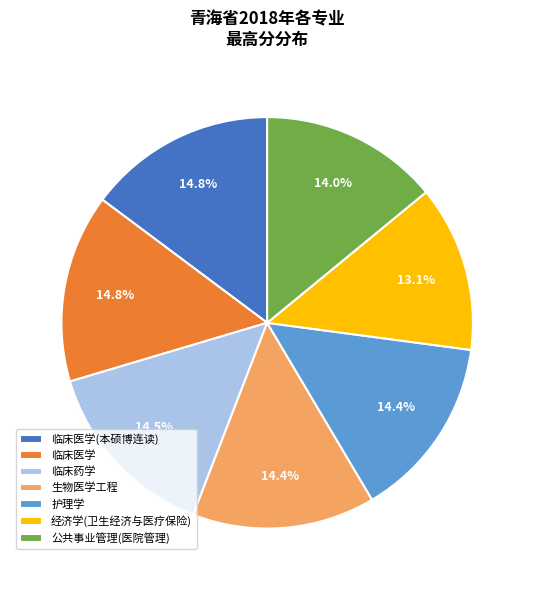

The 公共事业管理(医院管理) slice represents 27% of the pie. True or false?

False